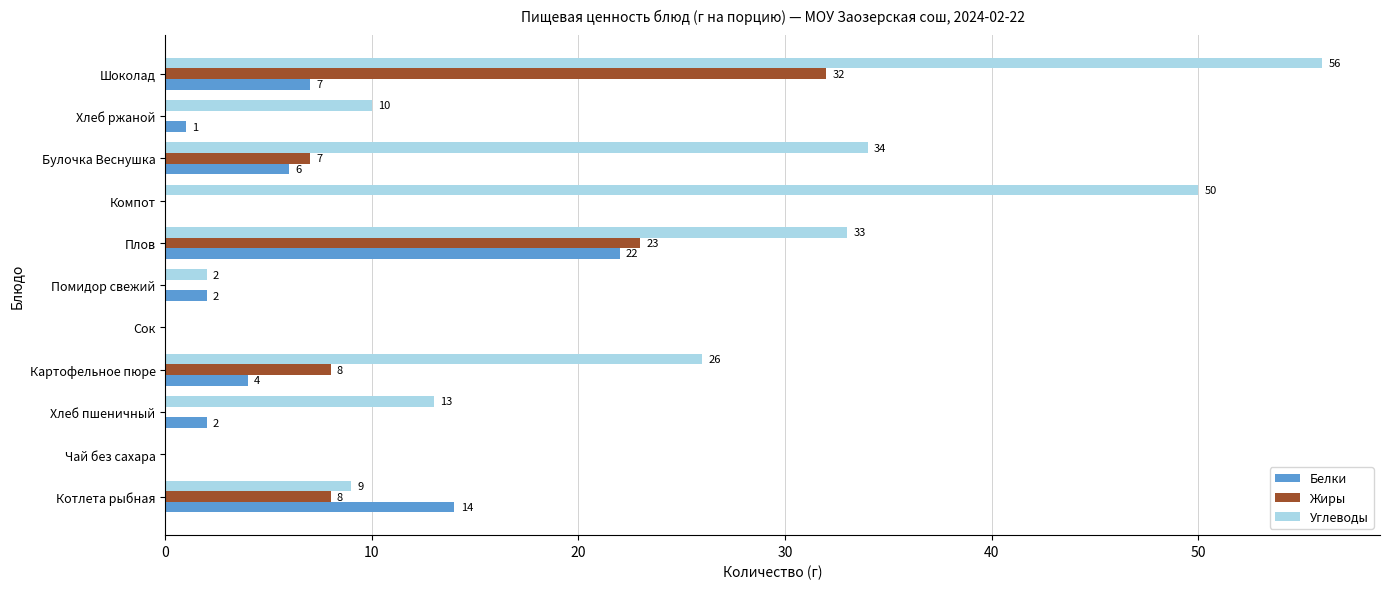

Is the value of Белки at Компот greater than the value of Жиры at Шоколад?

No